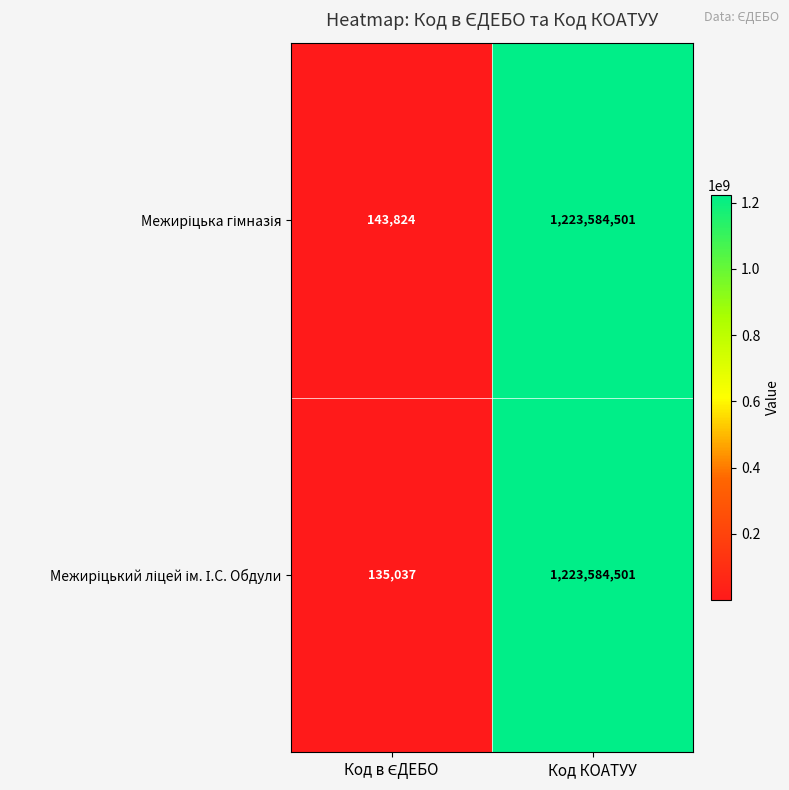

What is the smallest value displayed?

135037